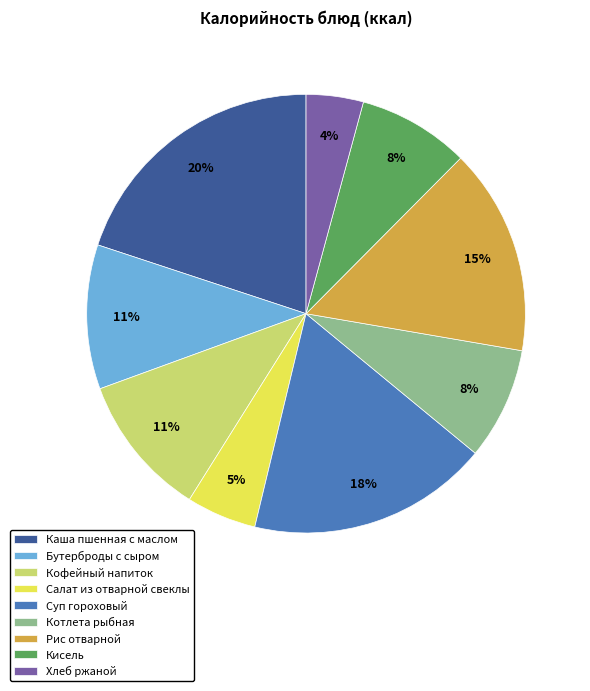

Does any single category account for the majority?

No